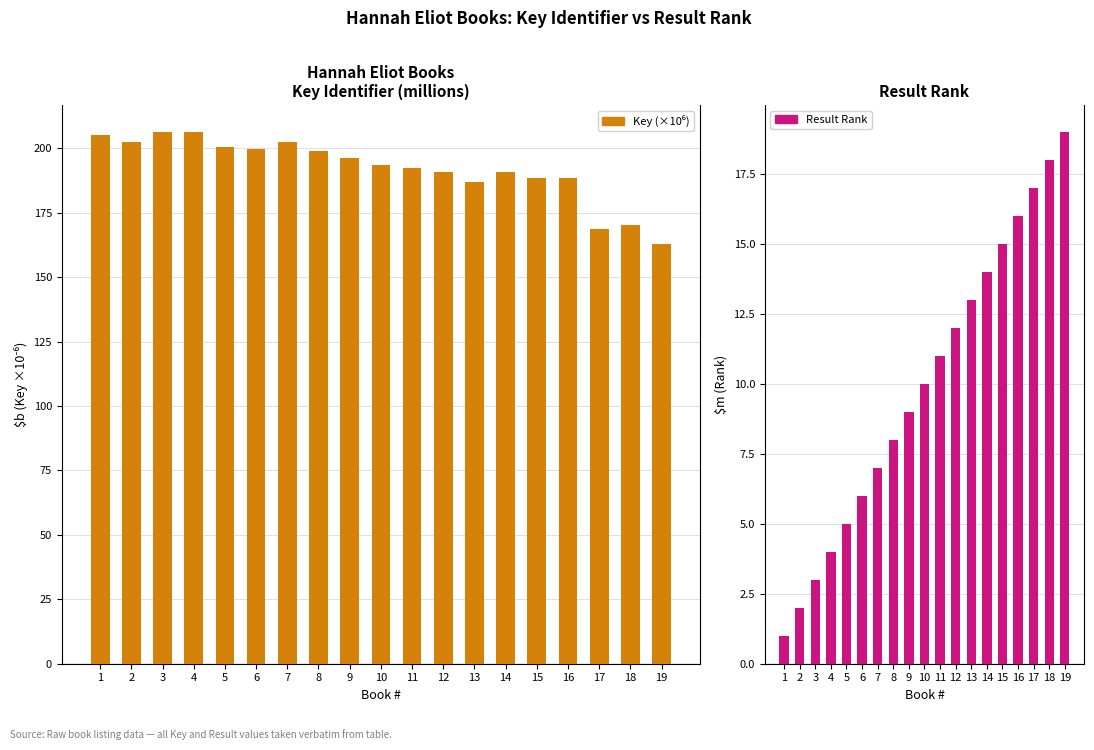

Which series has the largest total across all categories?

Key (×10⁶)